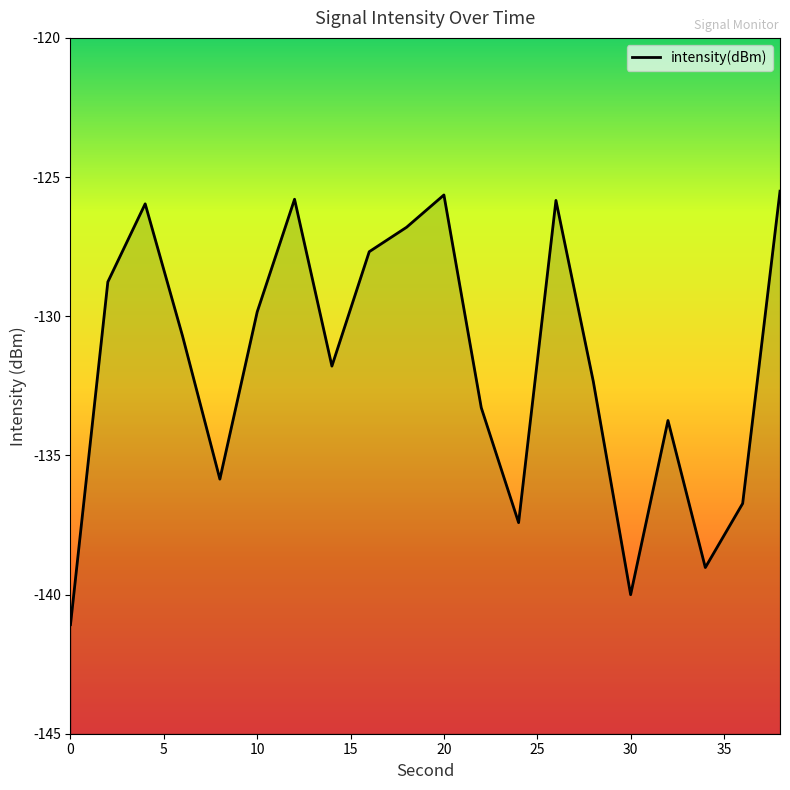

What is the difference between the values at 28 and 12?

6.5